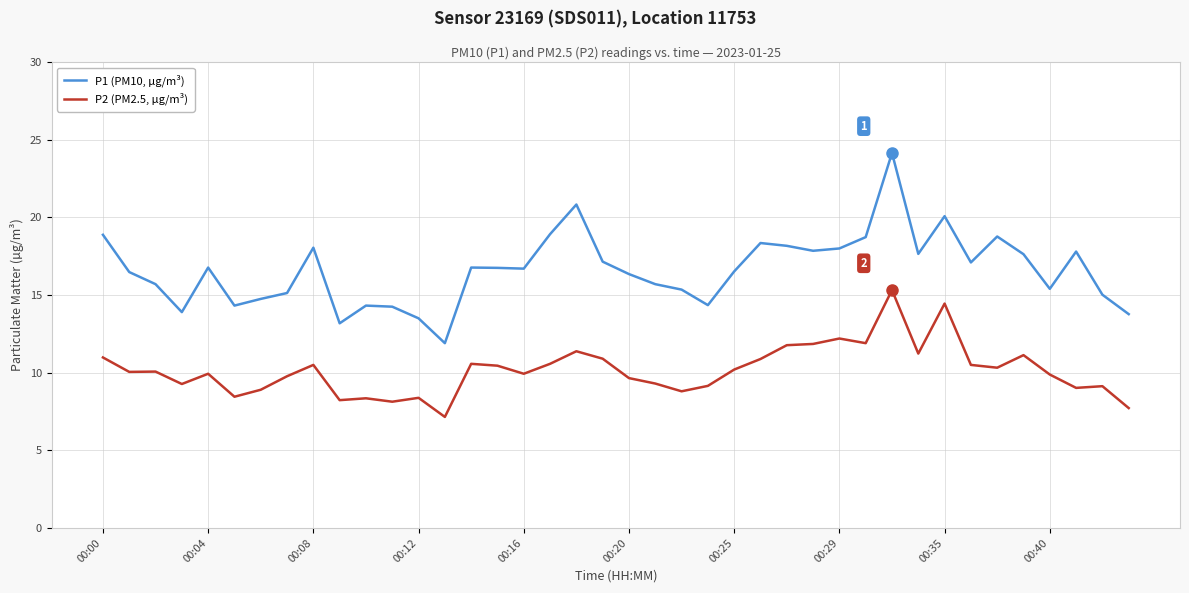

Which series has the largest total across all categories?

P1 (PM10, µg/m³)